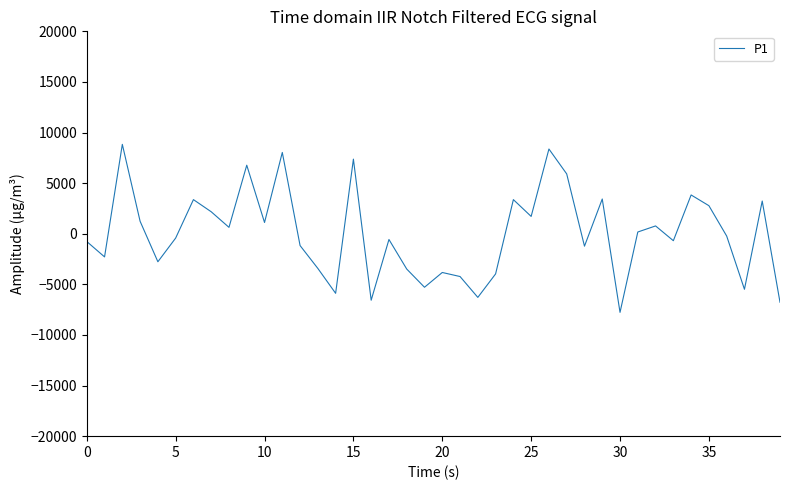

What is the minimum value shown in the chart?

-7767.5